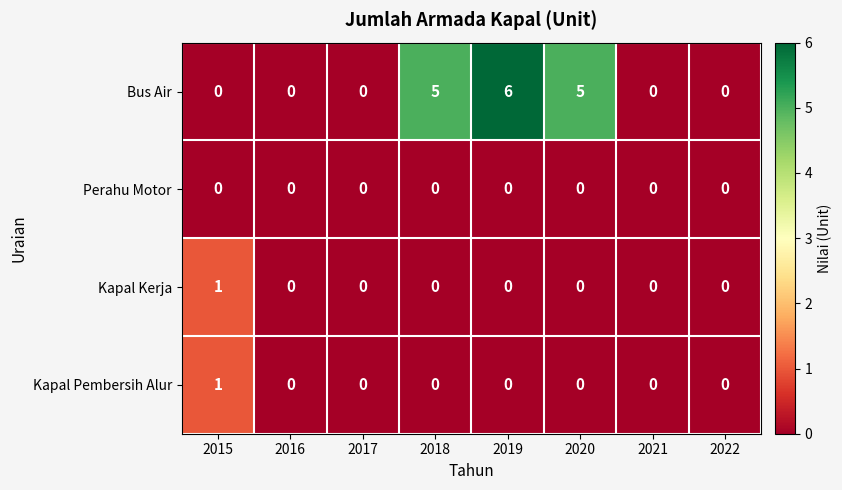

What is the difference between the maximum and minimum values in the Bus Air series?

6